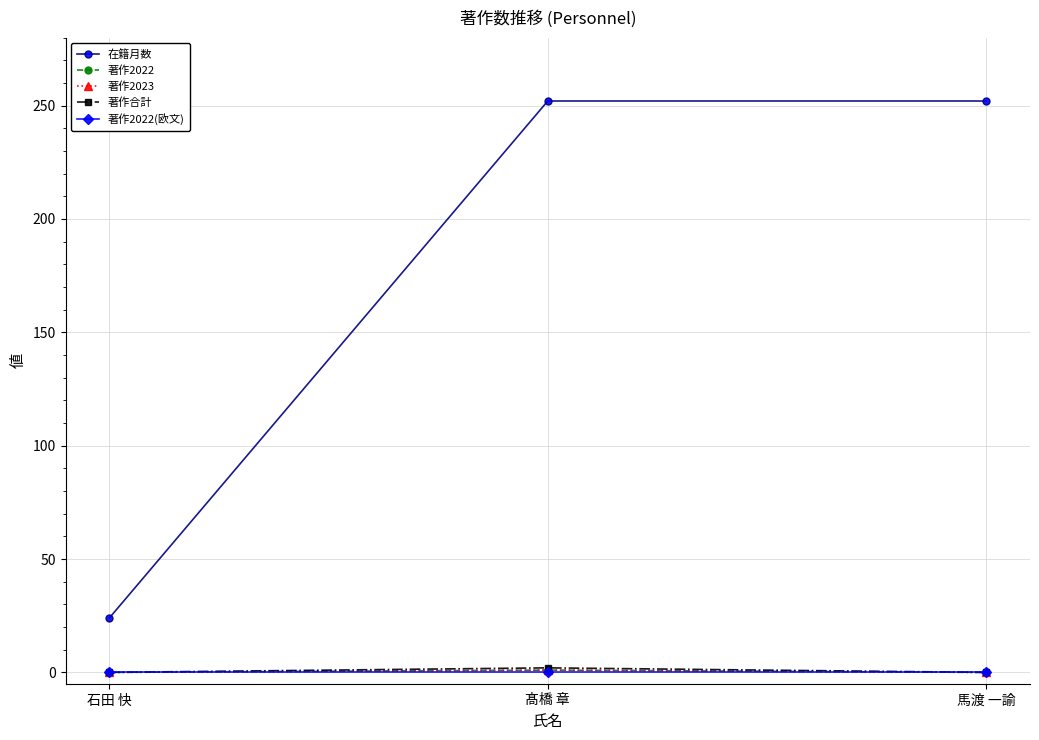

What is the sum of the 在籍月数 values at 馬渡 一諭 and 髙橋 章?

504